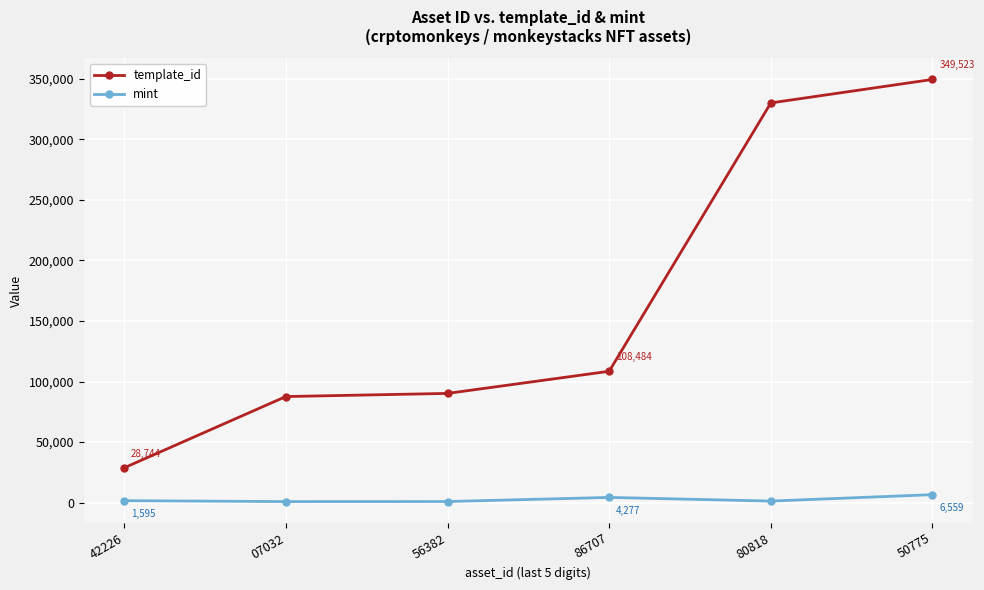

How many distinct data groups are displayed?

2